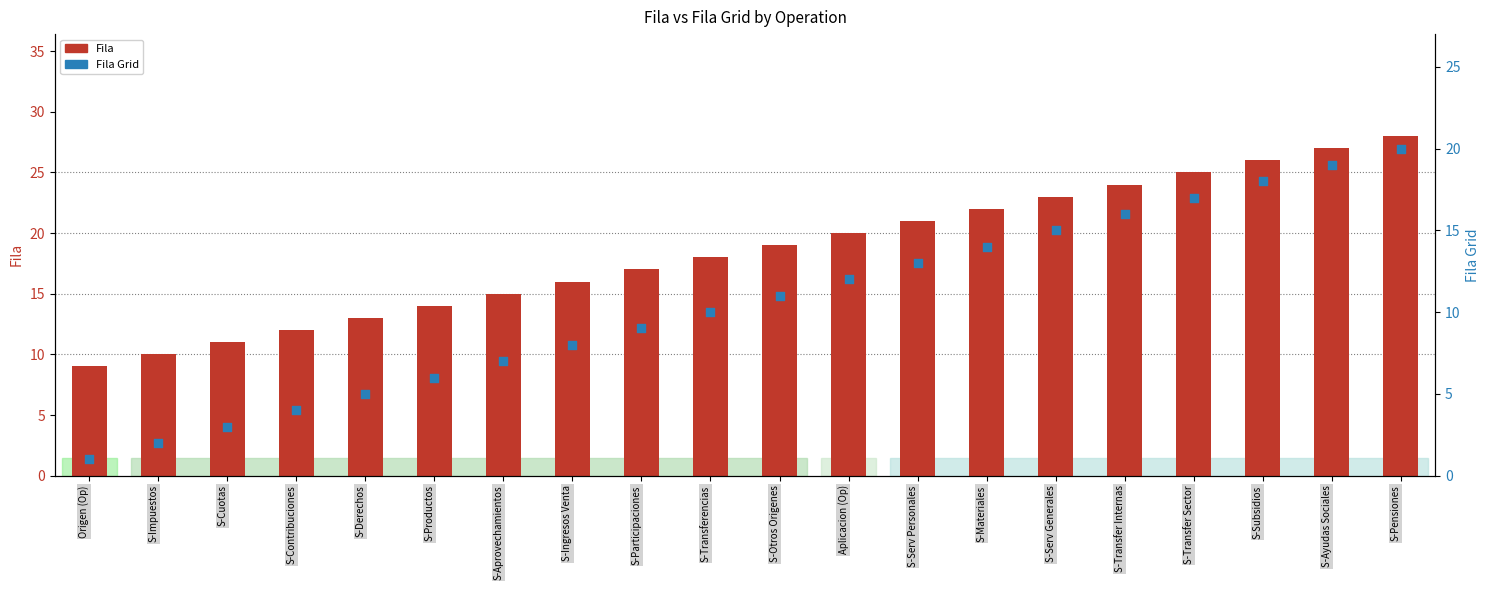

At how many categories does at least one series exceed 19?

9